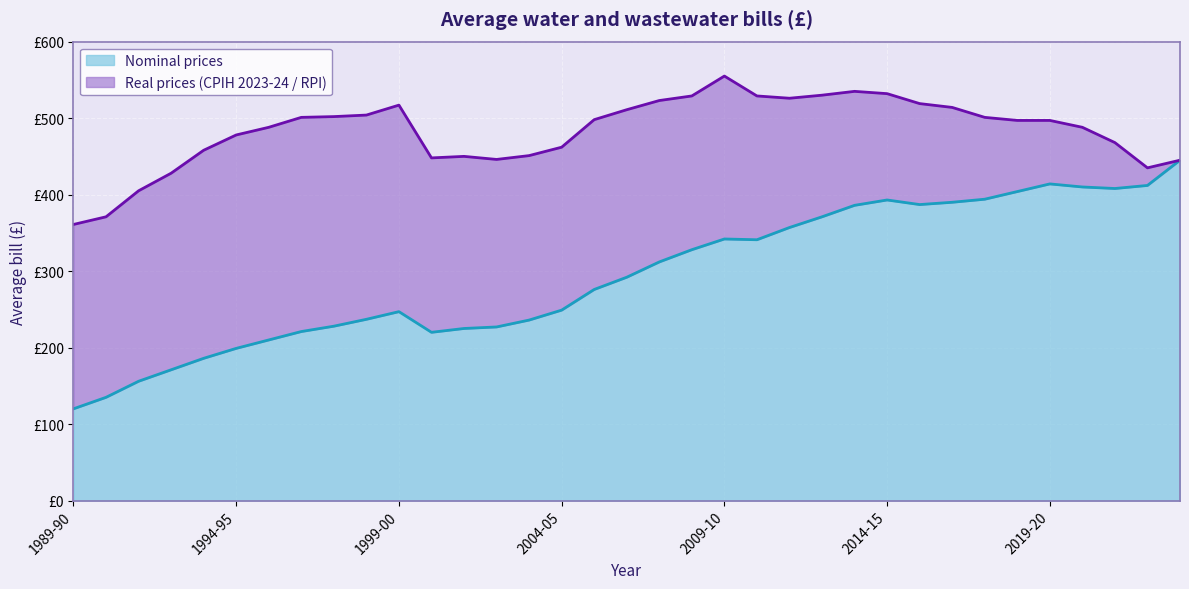

How many data points in Nominal prices are above 292?

17